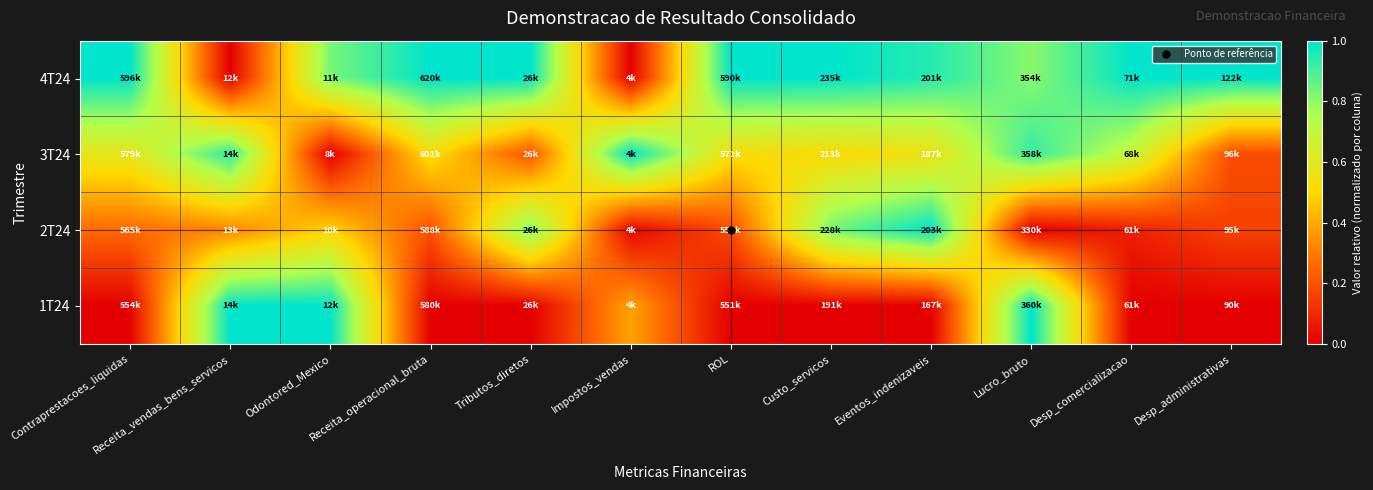

Reading right to left, extract all data points from this chart.

4T24: Desp_administrativas=1.0	Desp_comercializacao=1.0	Lucro_bruto=0.8	Eventos_indenizaveis=0.9	Custo_servicos=1.0	ROL=1.0	Impostos_vendas=0.0	Tributos_diretos=1.0	Receita_operacional_bruta=1.0	Odontored_Mexico=0.8	Receita_vendas_bens_servicos=0.0	Contraprestacoes_liquidas=1.0
3T24: Desp_administrativas=0.2	Desp_comercializacao=0.7	Lucro_bruto=0.9	Eventos_indenizaveis=0.6	Custo_servicos=0.5	ROL=0.5	Impostos_vendas=1.0	Tributos_diretos=0.2	Receita_operacional_bruta=0.5	Odontored_Mexico=0.0	Receita_vendas_bens_servicos=0.9	Contraprestacoes_liquidas=0.6
2T24: Desp_administrativas=0.2	Desp_comercializacao=0.1	Lucro_bruto=0.0	Eventos_indenizaveis=1.0	Custo_servicos=0.8	ROL=0.2	Impostos_vendas=0.0	Tributos_diretos=0.8	Receita_operacional_bruta=0.2	Odontored_Mexico=0.5	Receita_vendas_bens_servicos=0.3	Contraprestacoes_liquidas=0.3
1T24: Desp_administrativas=0.0	Desp_comercializacao=0.0	Lucro_bruto=1.0	Eventos_indenizaveis=0.0	Custo_servicos=0.0	ROL=0.0	Impostos_vendas=0.4	Tributos_diretos=0.0	Receita_operacional_bruta=0.0	Odontored_Mexico=1.0	Receita_vendas_bens_servicos=1.0	Contraprestacoes_liquidas=0.0